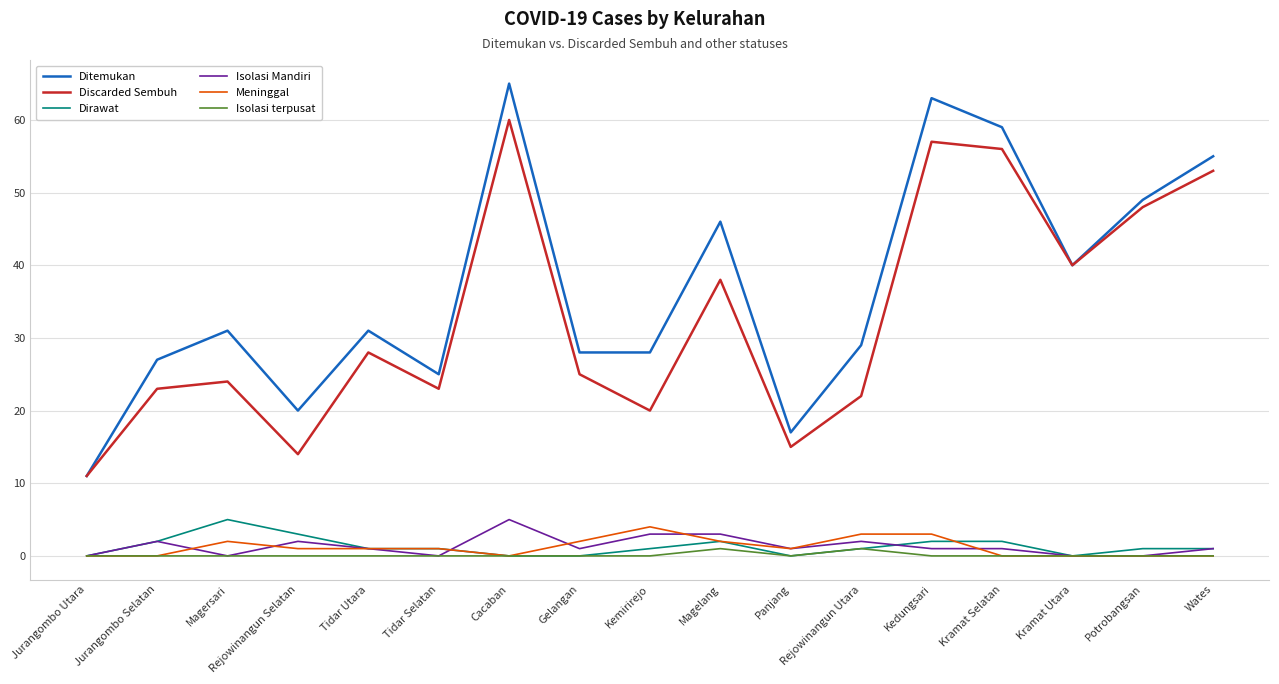

True or false: Isolasi terpusat and Ditemukan cross at least once.

False